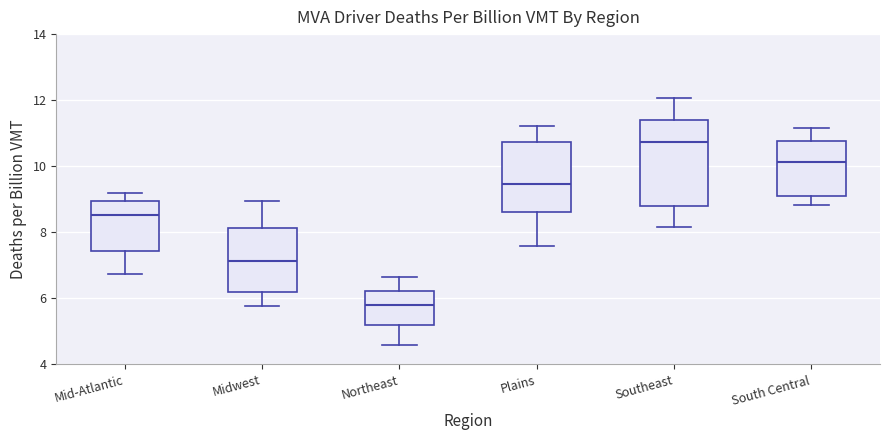

Which box is the tallest, from its lower edge to its upper edge?

Southeast